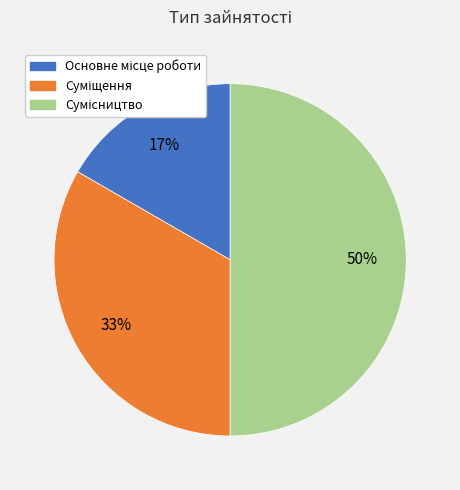

To the nearest percent, what is the average slice percentage?

33%